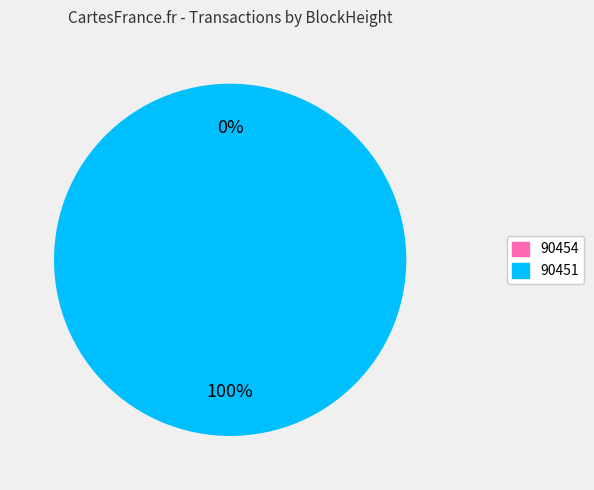

What percentage is the 90451 slice, to the nearest percent?

100%